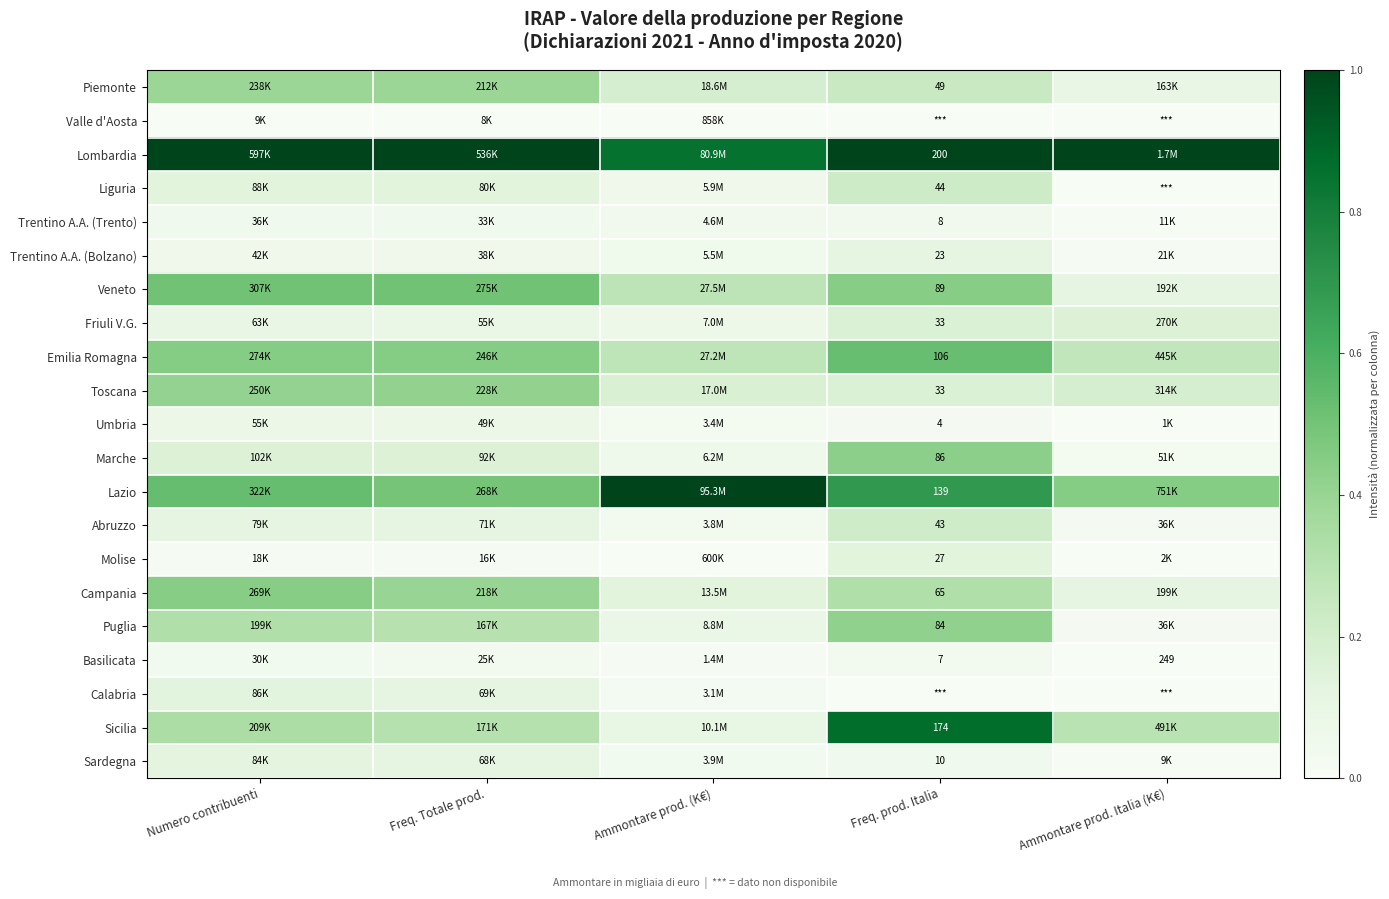

What value does the Campania series have at Ammontare prod. Italia (K€)?

0.1